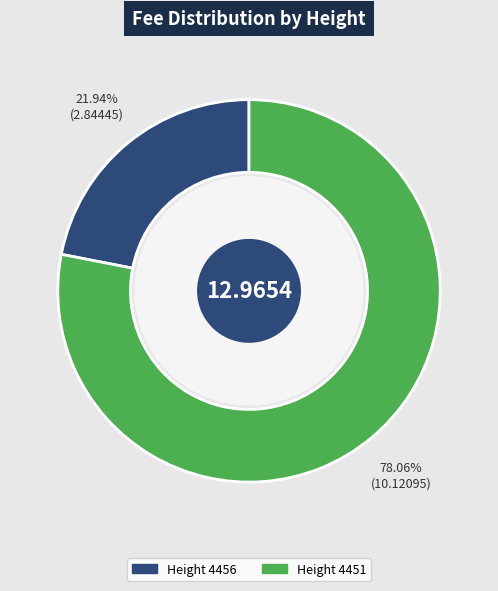

To the nearest percent, what is the average slice percentage?

50%